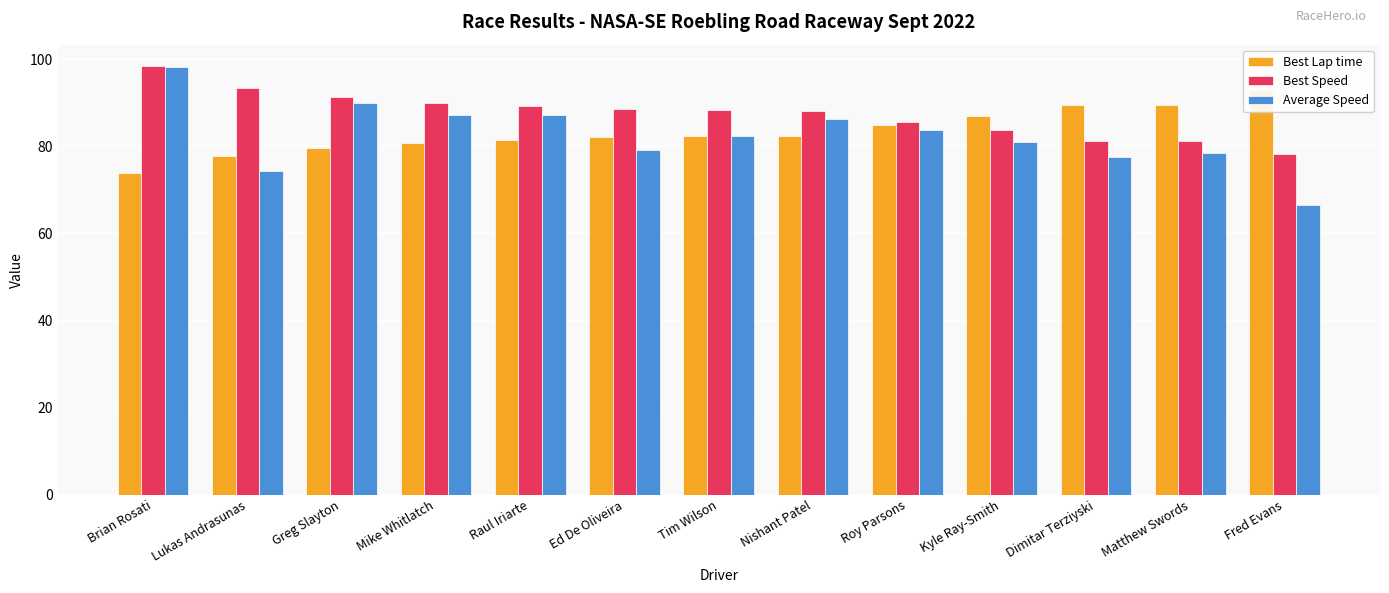

What are all the series names shown in the legend?

Best Lap time, Best Speed, Average Speed